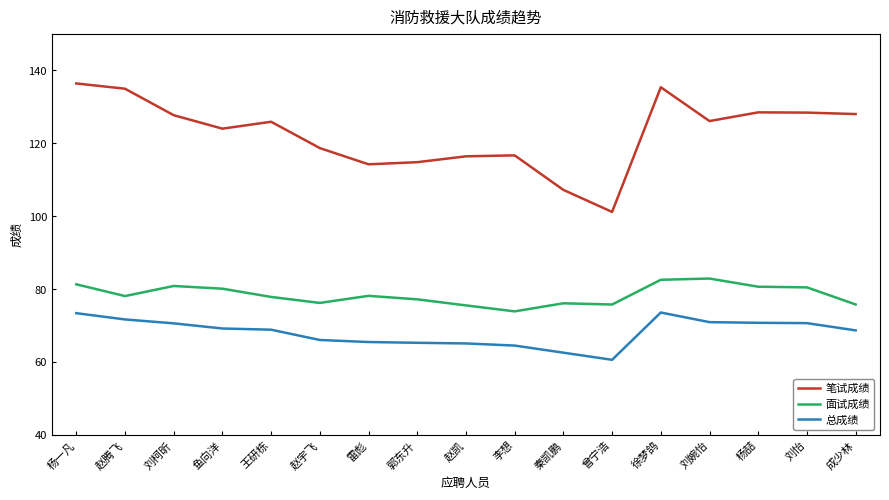

True or false: 总成绩 and 面试成绩 cross at least once.

False